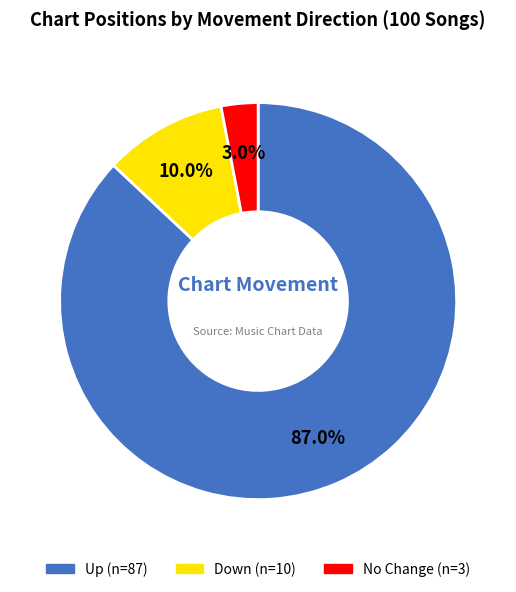

Is there a majority slice in this chart?

Yes